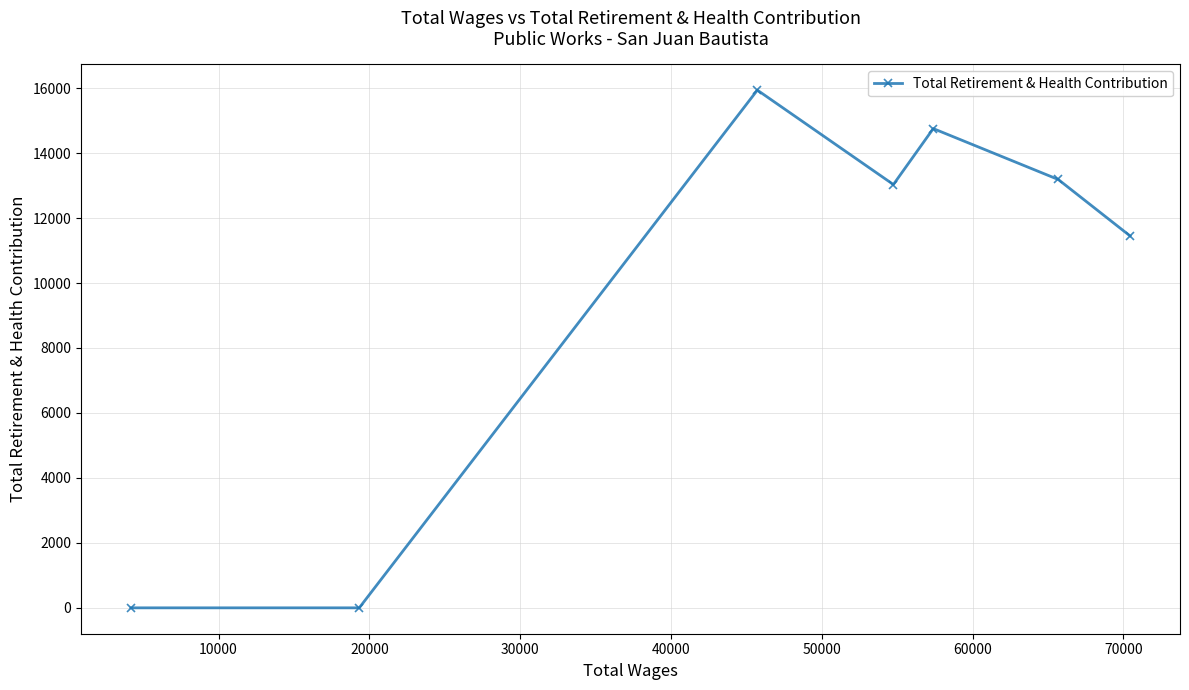

What is the maximum value shown in the chart?

15938